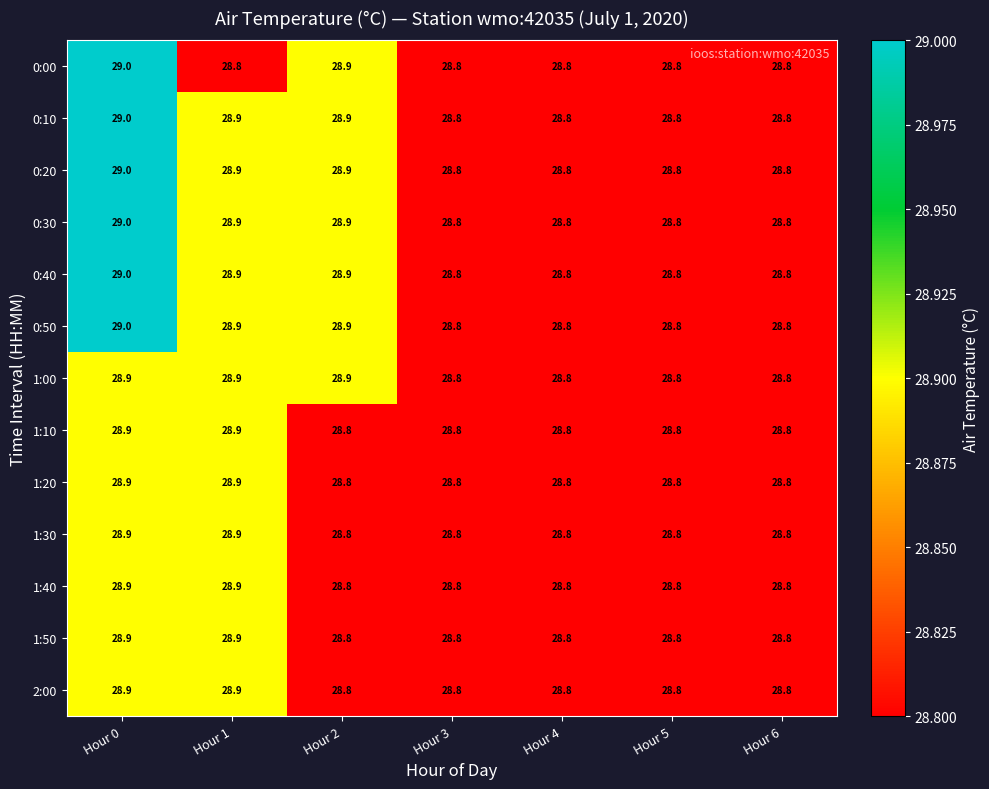

What is the sum of the 1:10 values at Hour 1 and Hour 6?

57.7